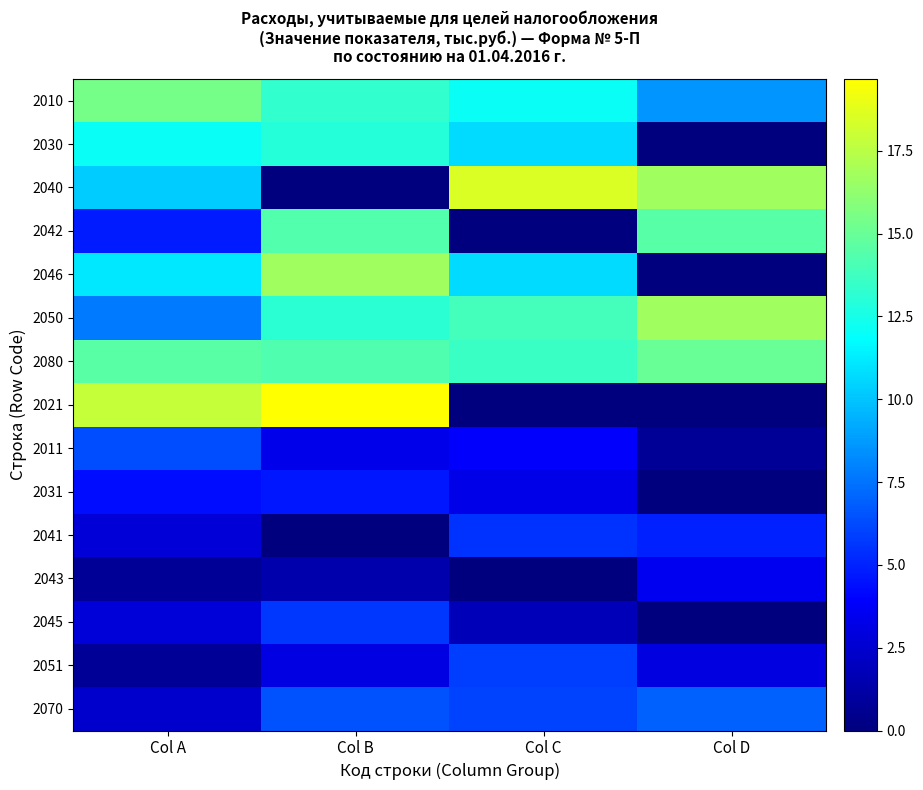

Which series changed the most between Col B and Col D?

2021